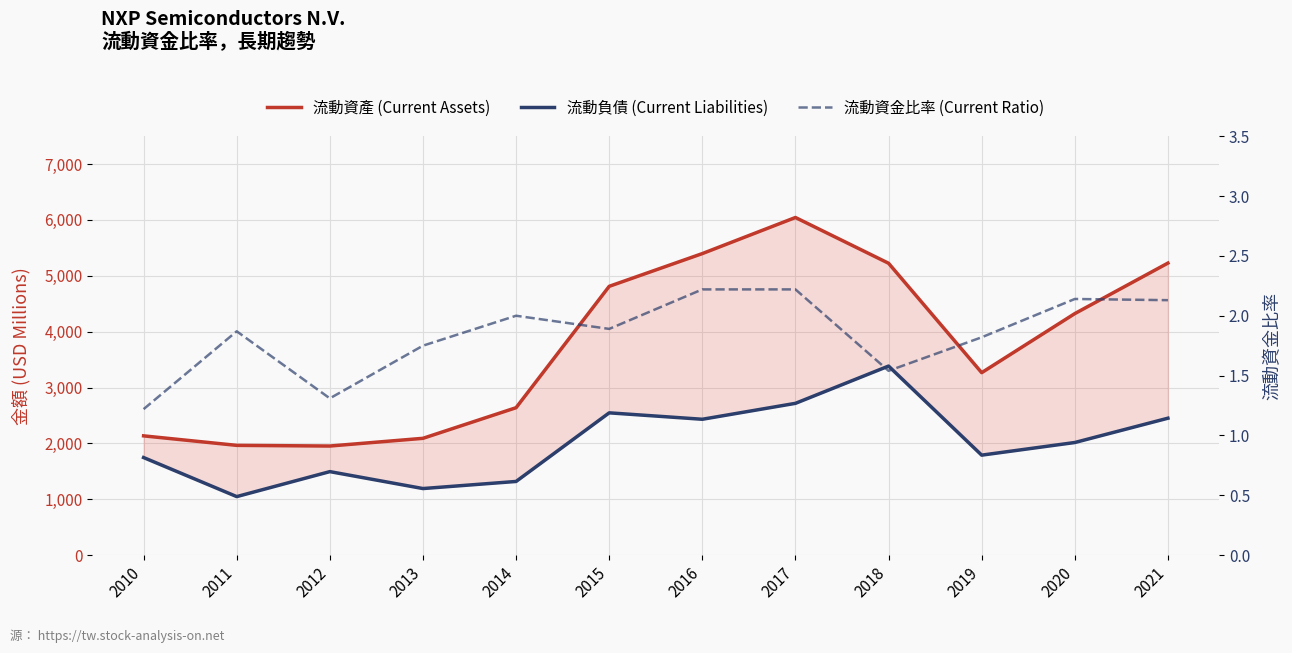

The 流動資產 (Current Assets) series shows 7587.5 at 2015. True or false?

False